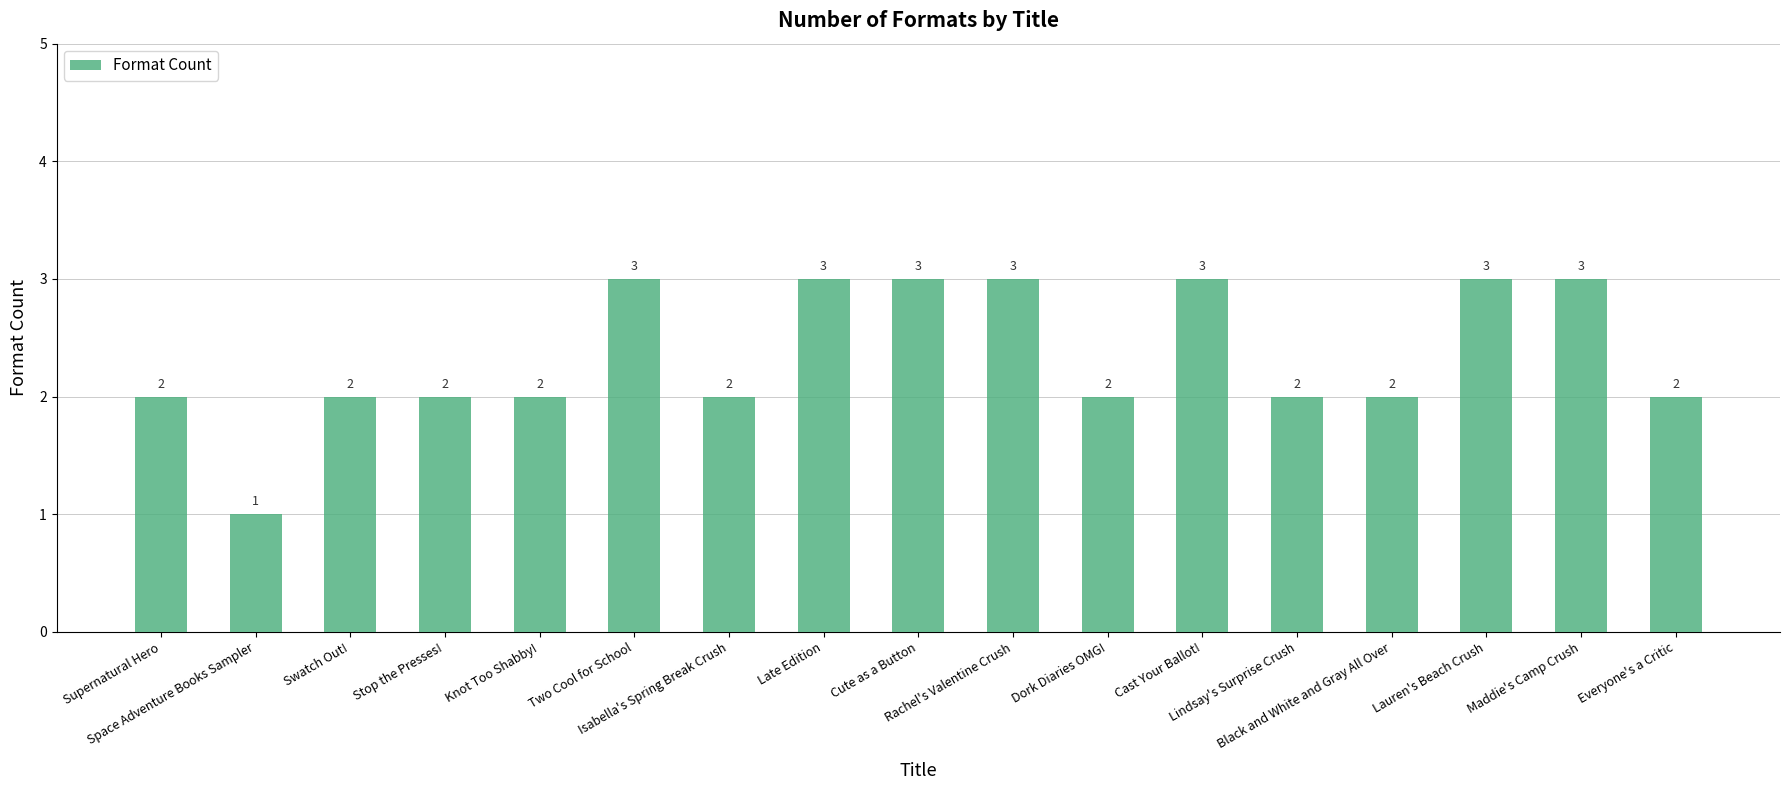

True or false: the data shows 1 at Stop the Presses!.

False